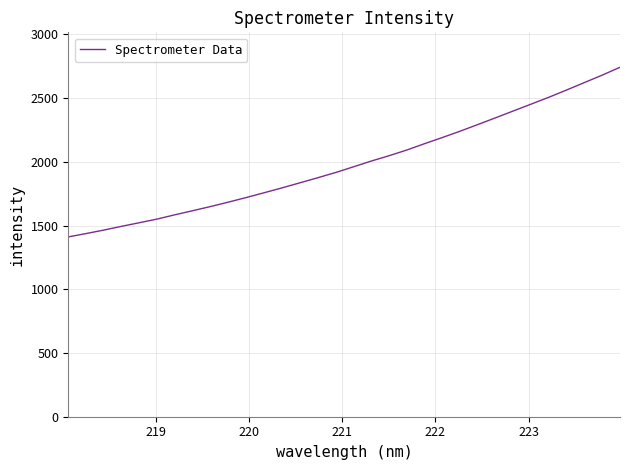

What is the difference between the maximum and minimum values?

1331.4